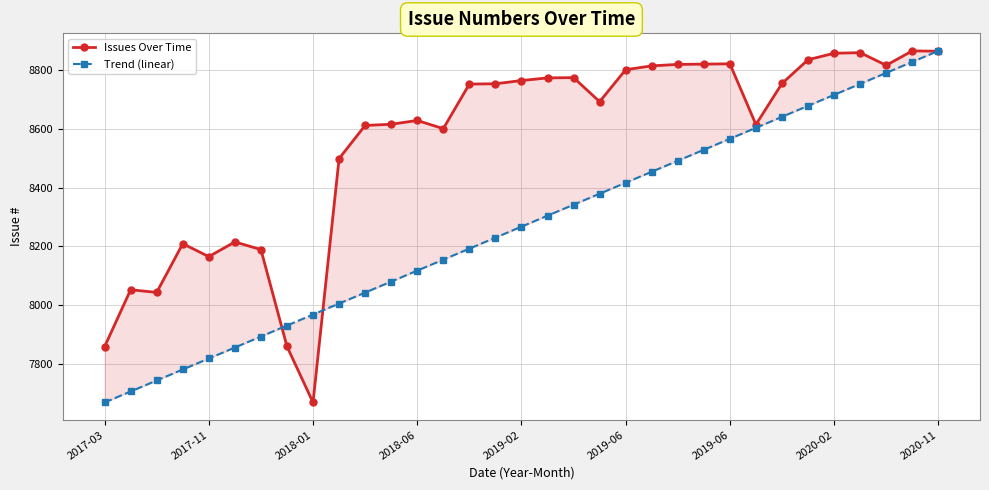

The Issues Over Time series shows 12752.7 at 14. True or false?

False